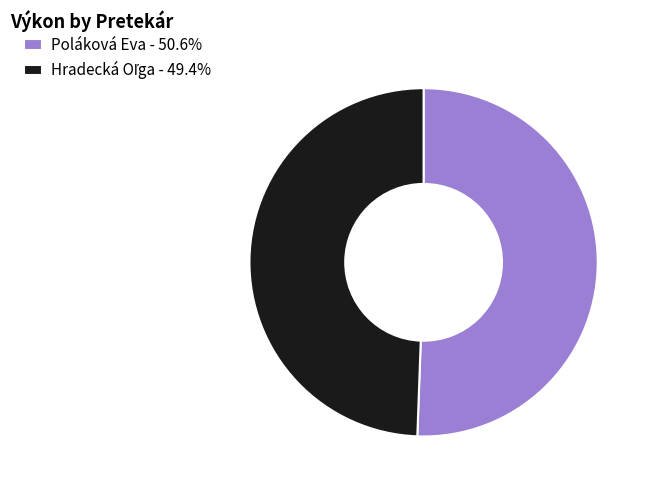

Is there a majority slice in this chart?

Yes